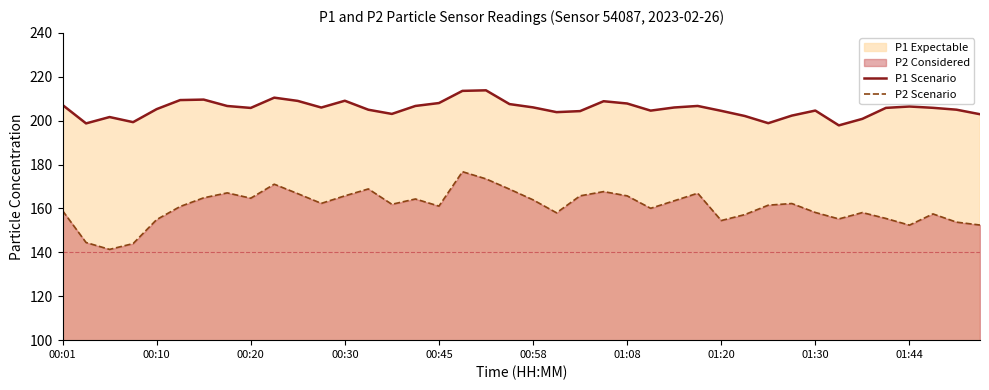

What is the average value of the P2 Scenario series?

160.8